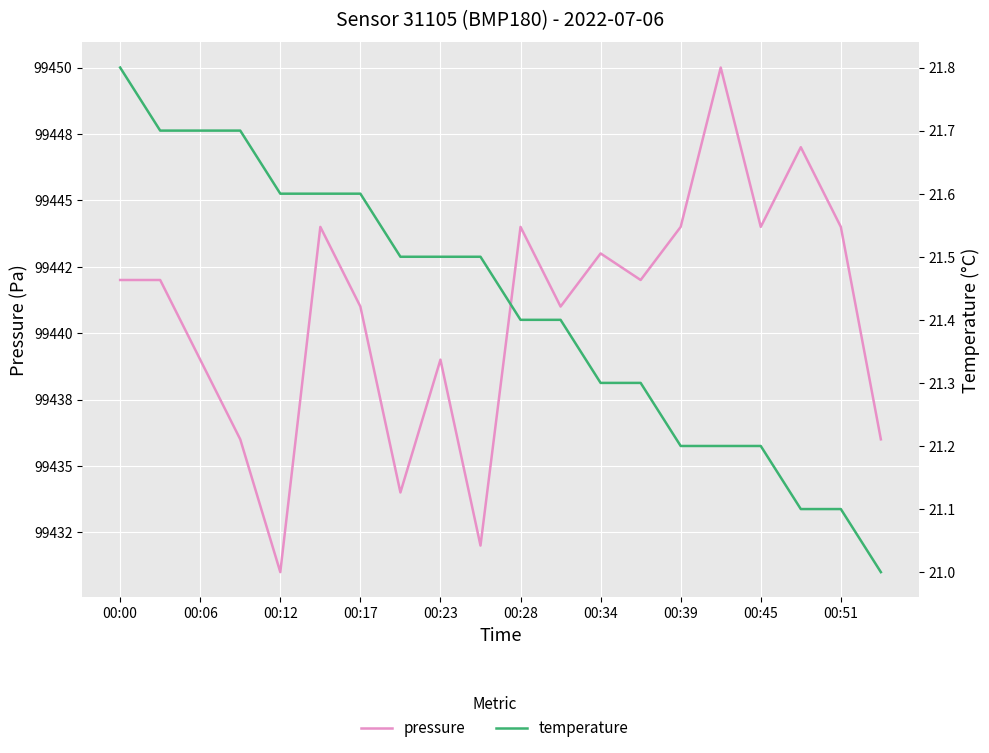

What is the minimum value for pressure?

99431.0